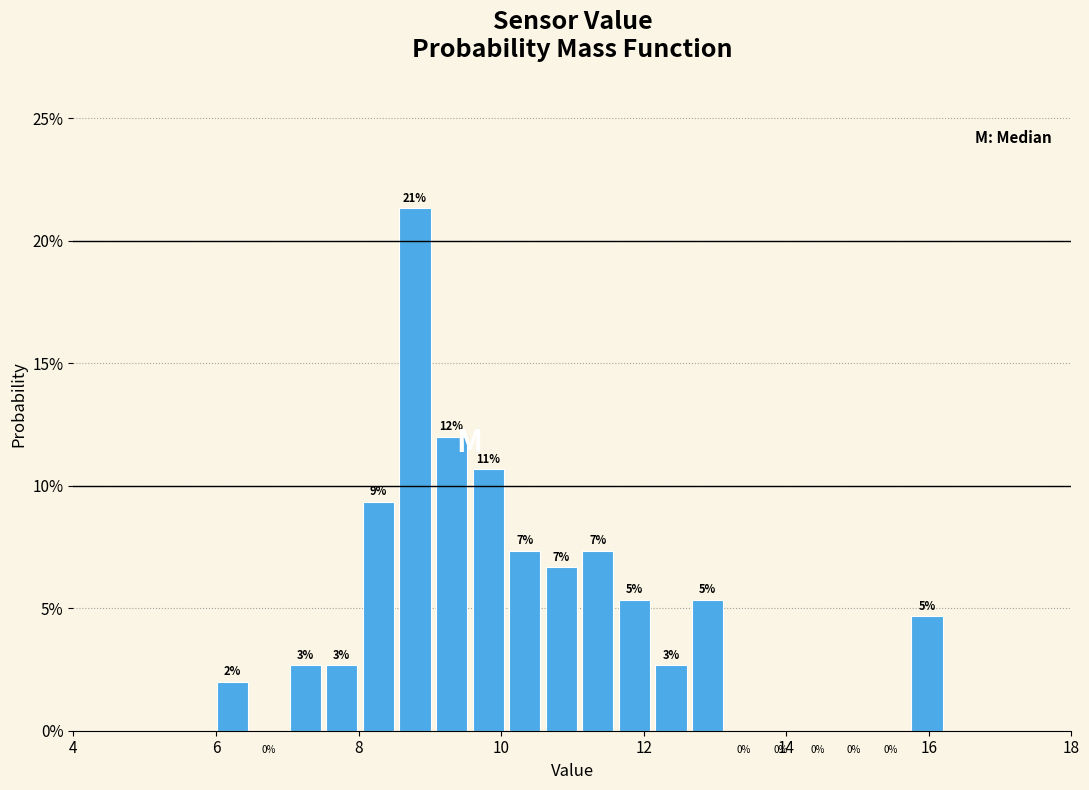

Around what value on the x-axis is the tallest bar? Give the approximate position of its centre, as read against the axis.

8.8